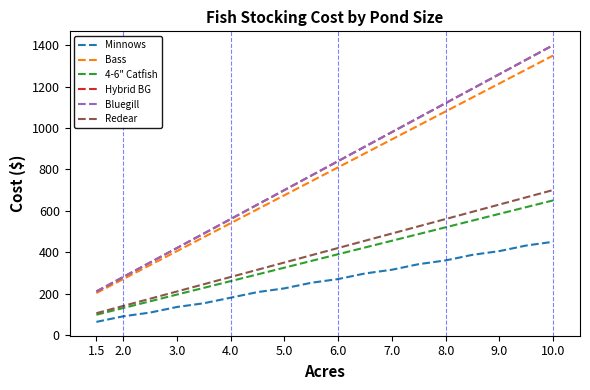

How many lines are shown in the chart?

6